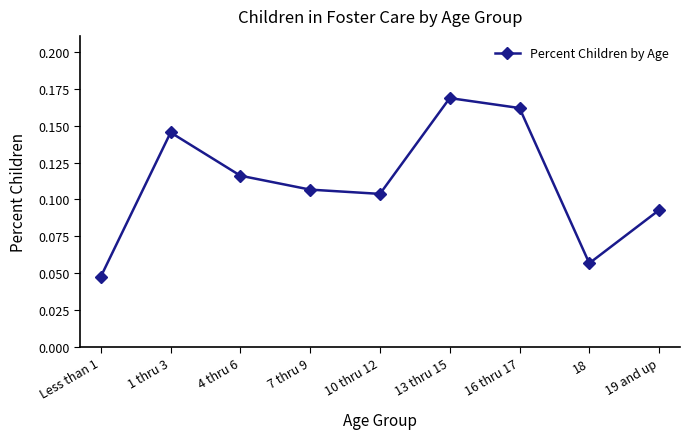

Which category has the lowest value across all series?

Less than 1